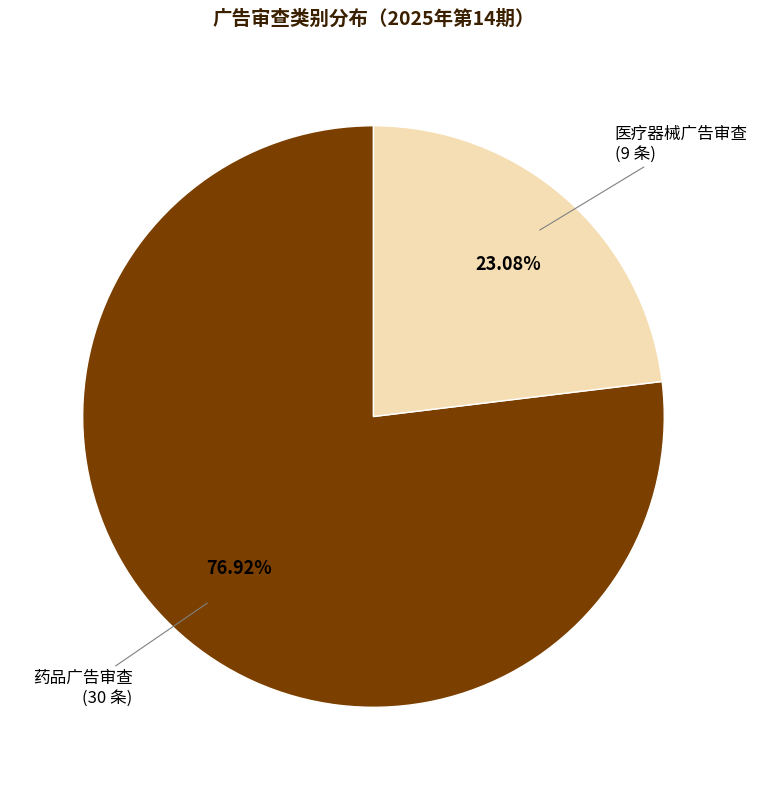

To the nearest percent, what portion does 药品广告审查 represent?

77%